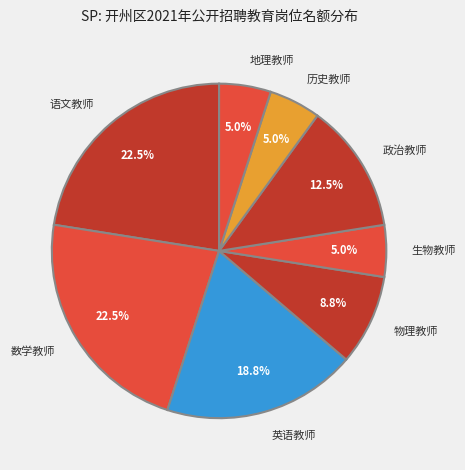

Which has a higher value, 政治教师 or 物理教师?

政治教师